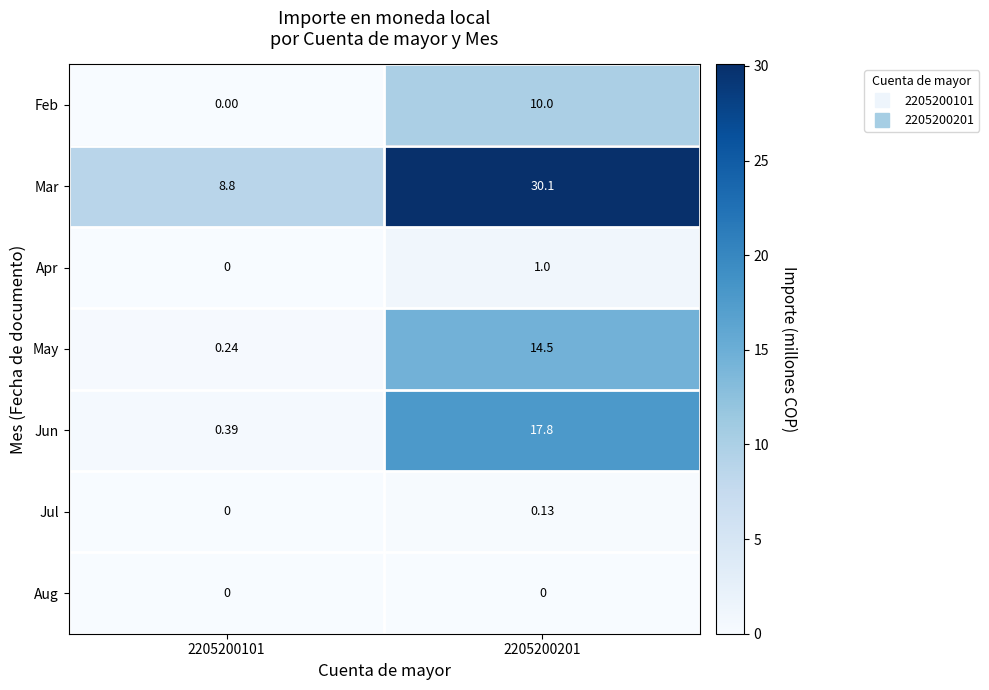

Which series has the largest total across all categories?

Mar